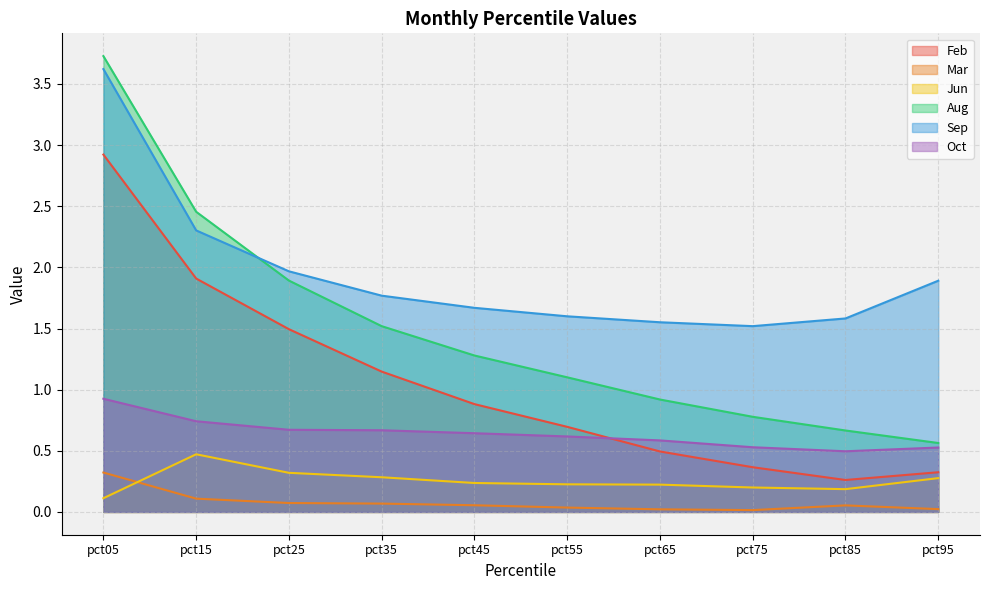

Where is the first local maximum for Jun?

pct15